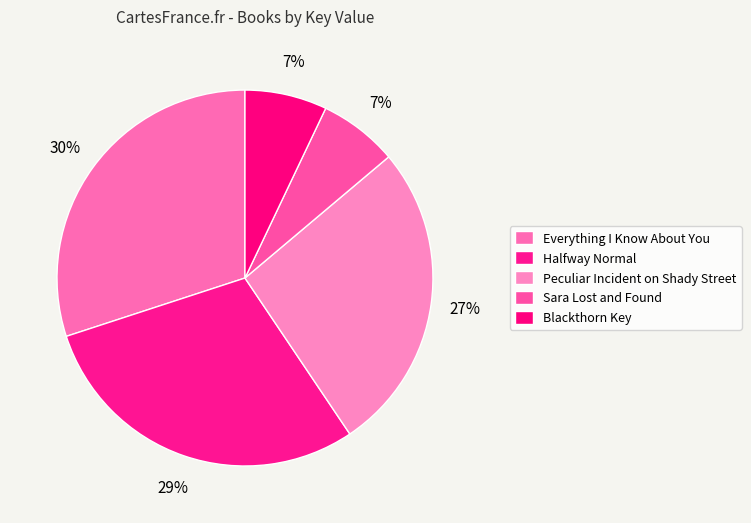

Approximately how many times larger is the value at Everything I Know About You compared to Peculiar Incident on Shady Street?

1.1